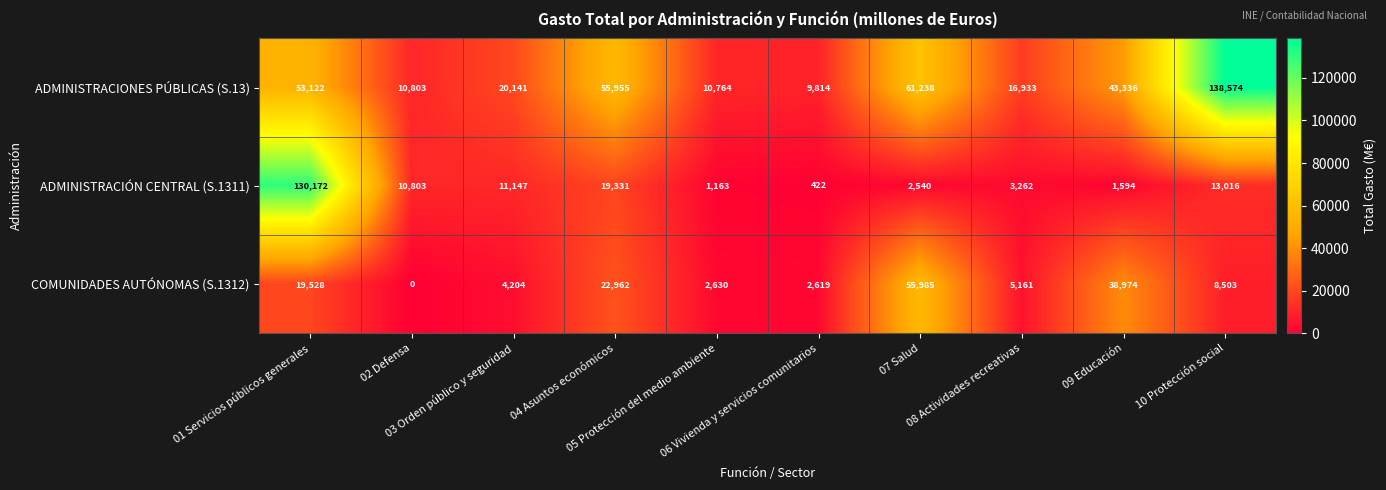

Count the number of categories in the chart.

10